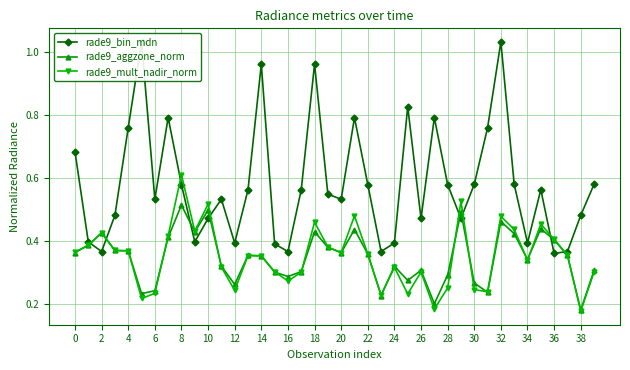

Where is the first local maximum for rade9_aggzone_norm?

2